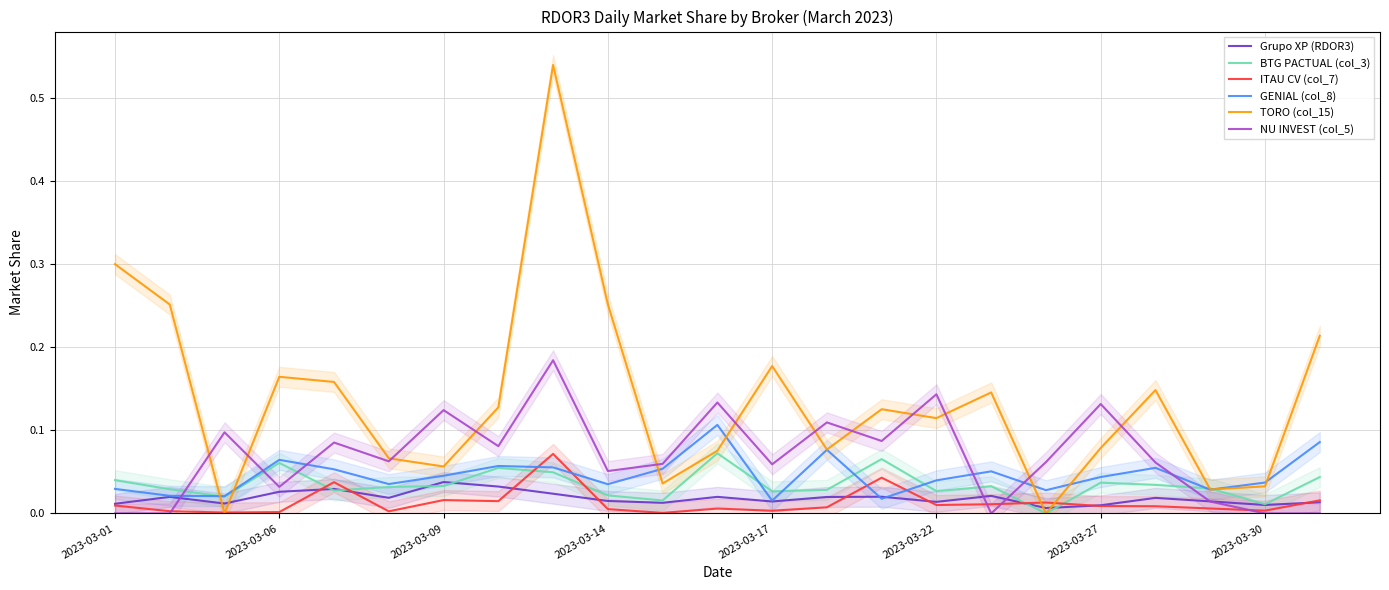

In GENIAL (col_8), how many points are lower than both neighbors (excluding endpoints)?

7